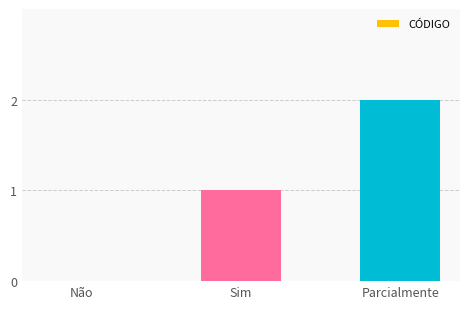

Reading right to left, extract all data points from this chart.

2	1	0